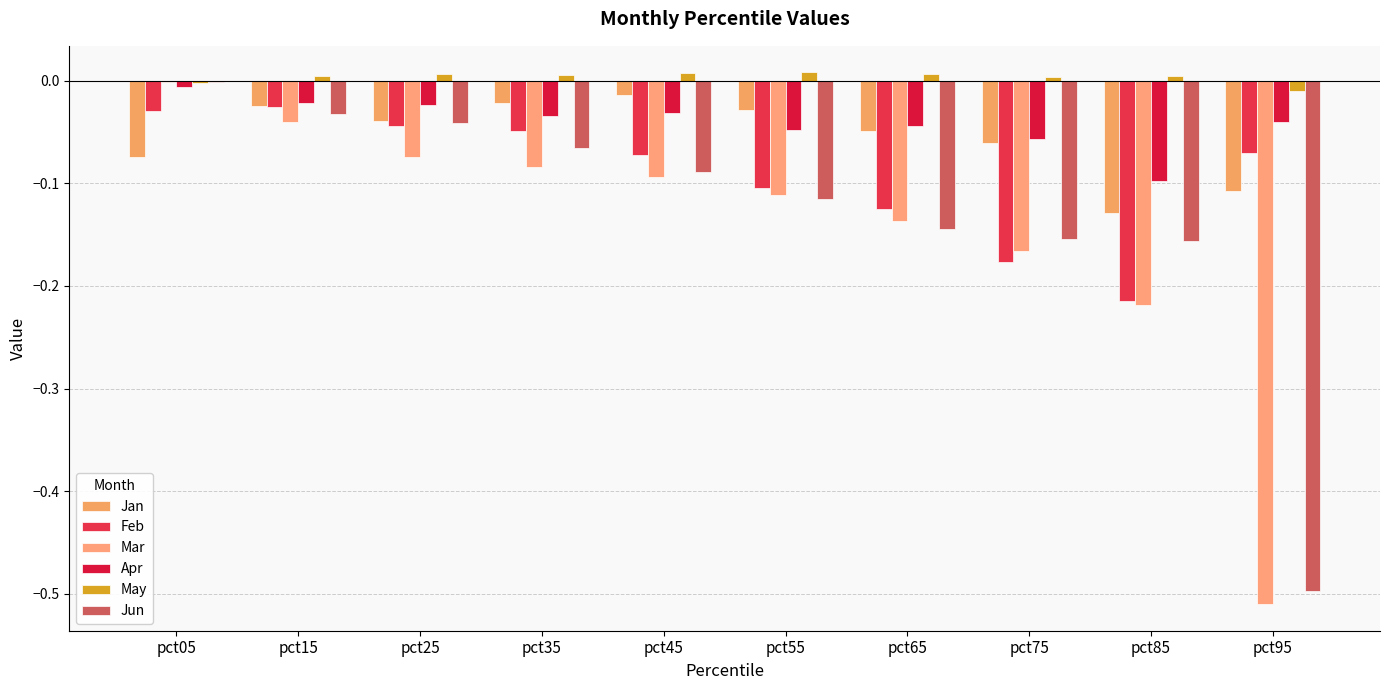

How many groups of bars are there?

10